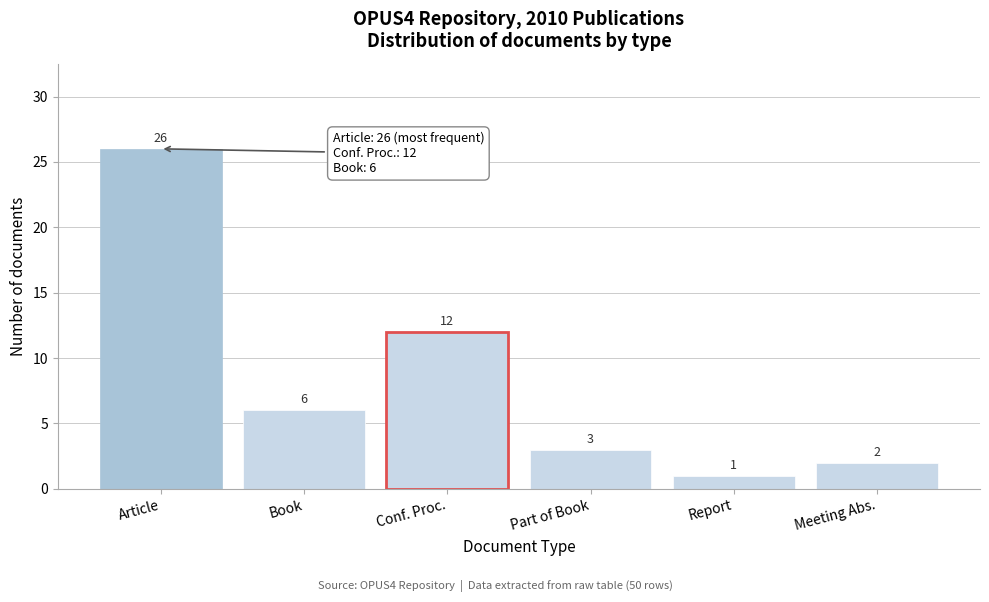

Reading right to left, what are all the values shown in this chart?

Meeting Abs.=2	Report=1	Part of Book=3	Conf. Proc.=12	Book=6	Article=26